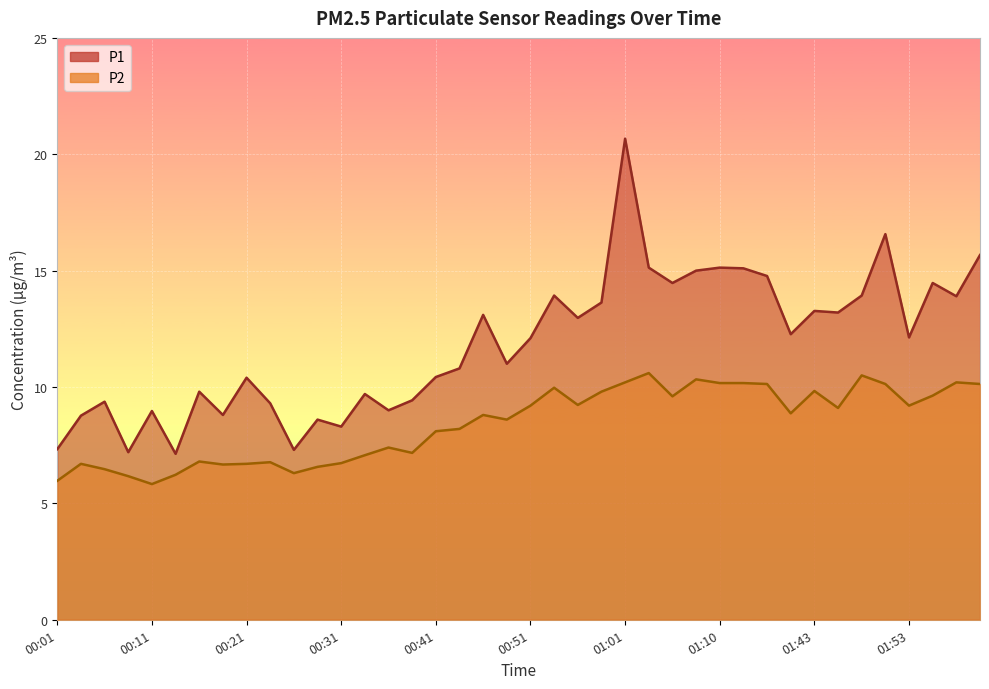

Which has a higher value, 01:13 or 01:58?

01:13